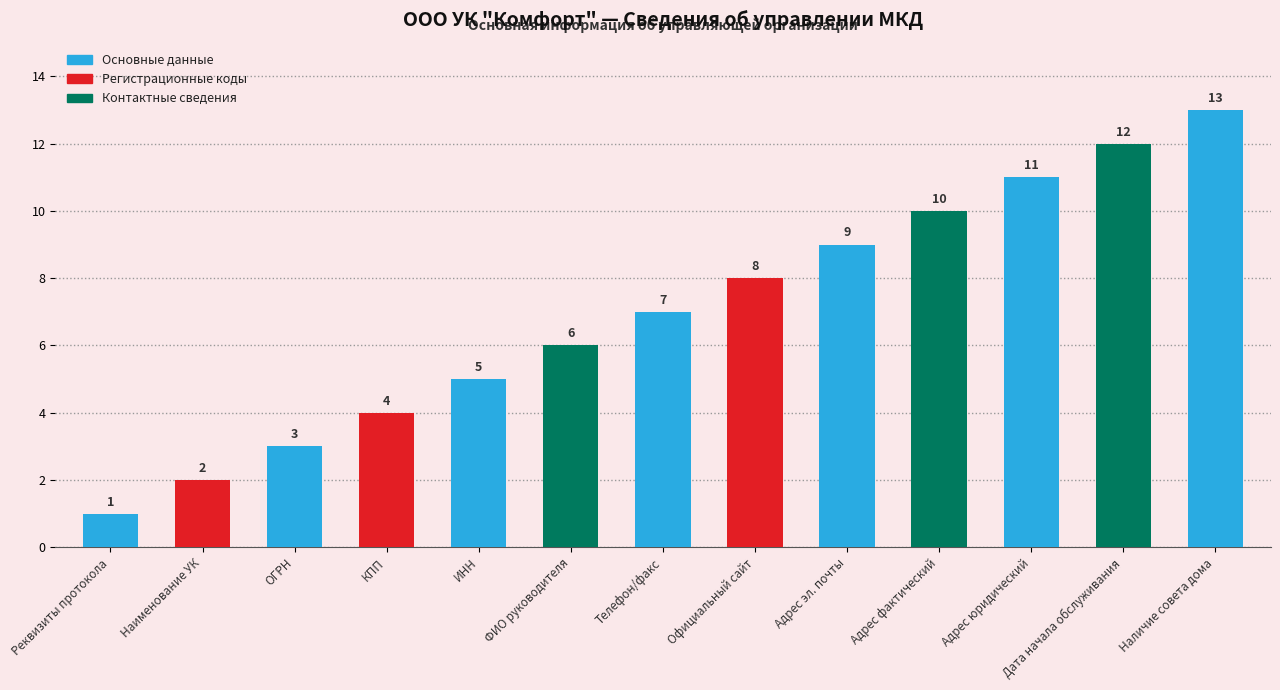

How many values are below 7?

6